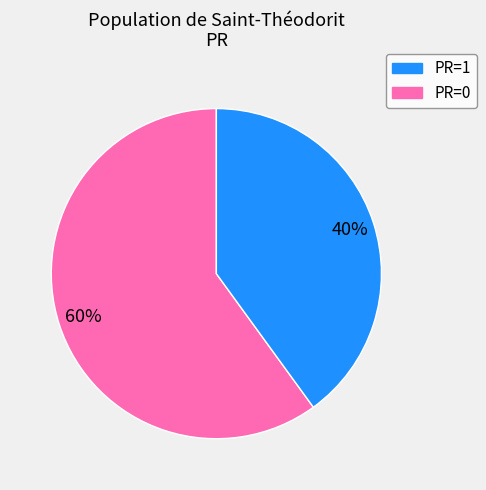

Does any single category account for the majority?

Yes